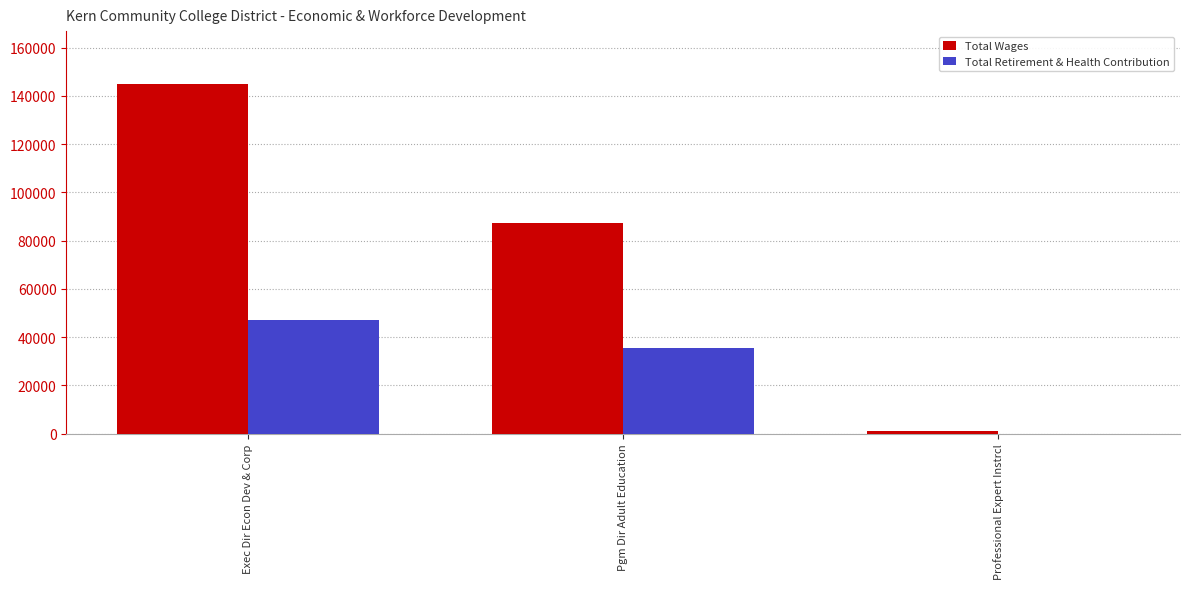

At which label is Total Wages closest to 73002?

Pgm Dir Adult Education